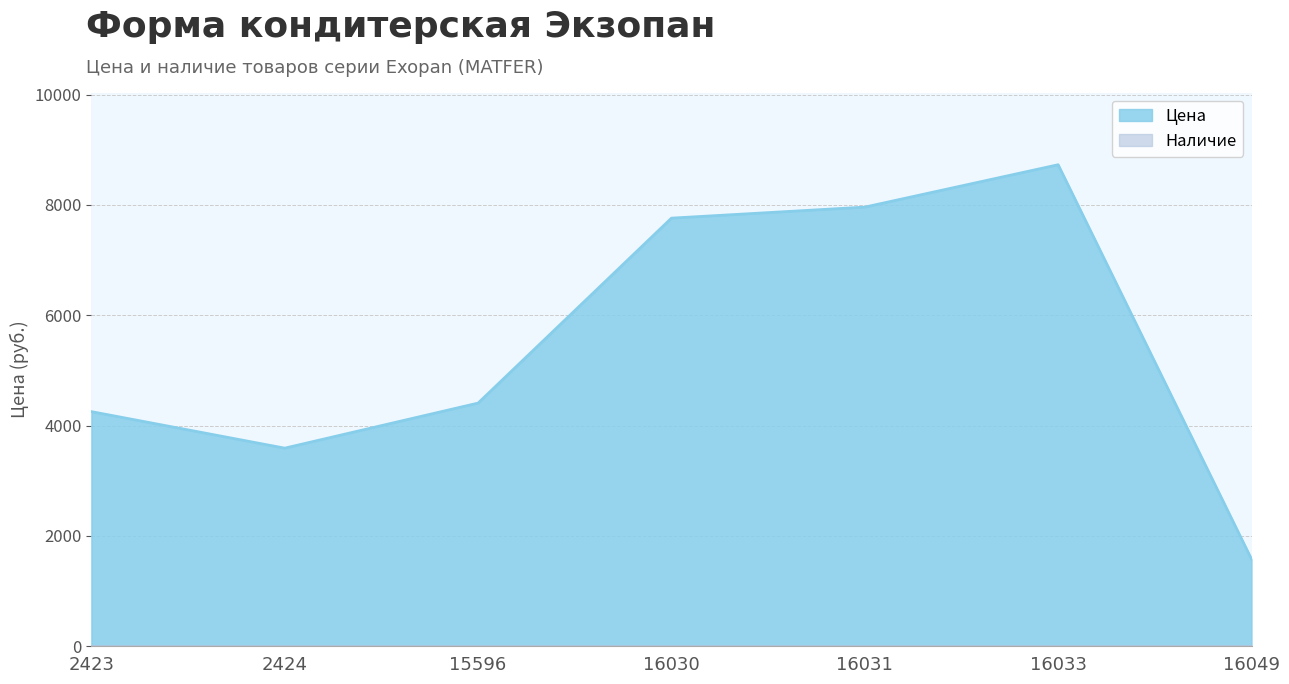

Reading left to right, extract all data points from this chart.

2423=4253	2424=3591	15596=4408	16030=7760	16031=7960	16033=8728	16049=1580